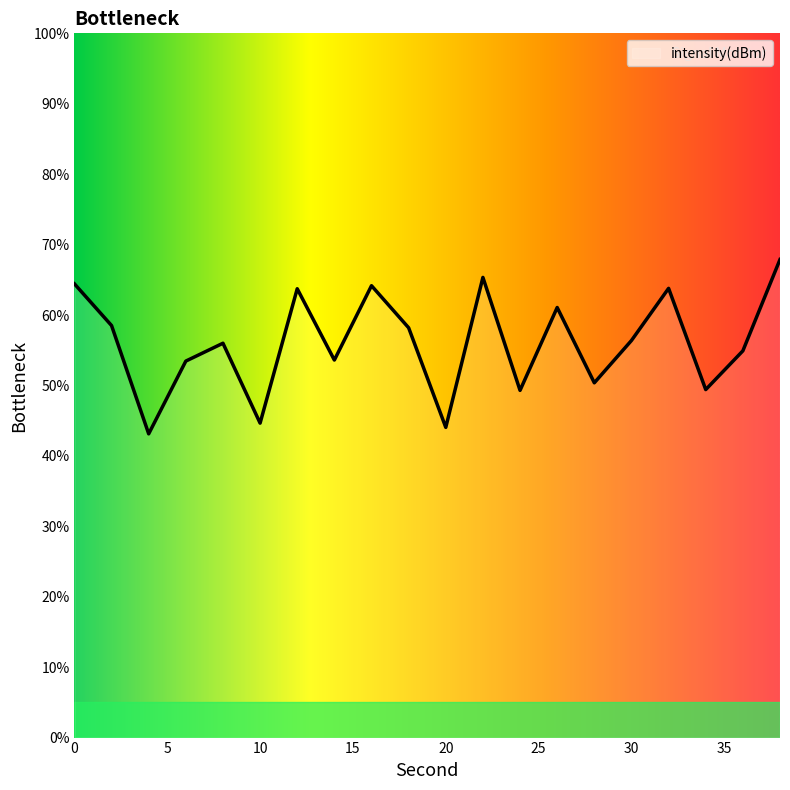

What is the smallest value displayed?

43.1